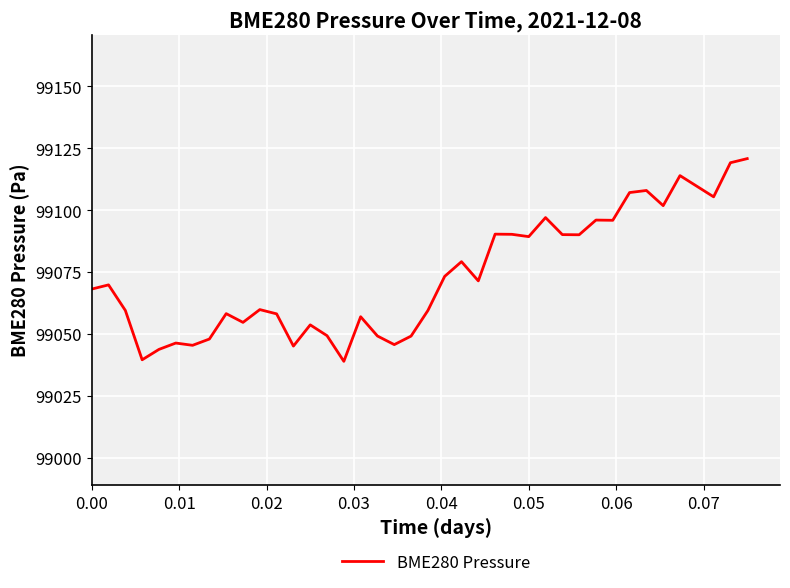

What is the minimum value shown in the chart?

99039.1